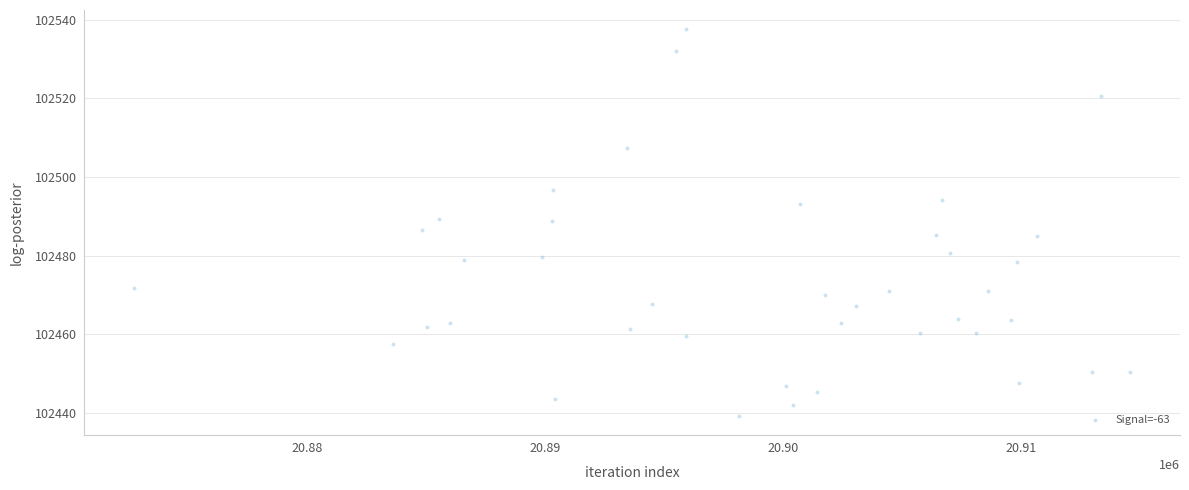

What is the range of X values (max minus min)?

41879.0